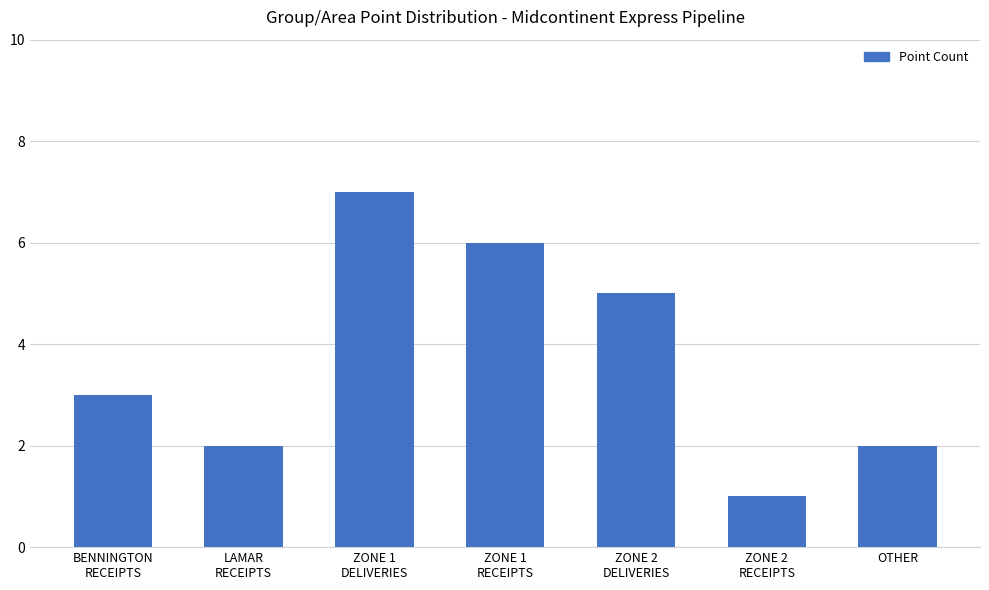

Does the chart contain stacked bars?

No